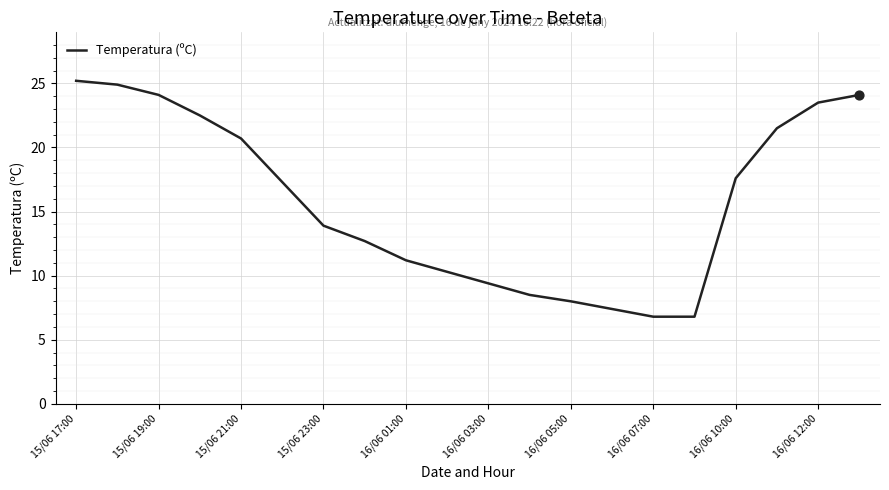

What is the smallest value displayed?

6.8